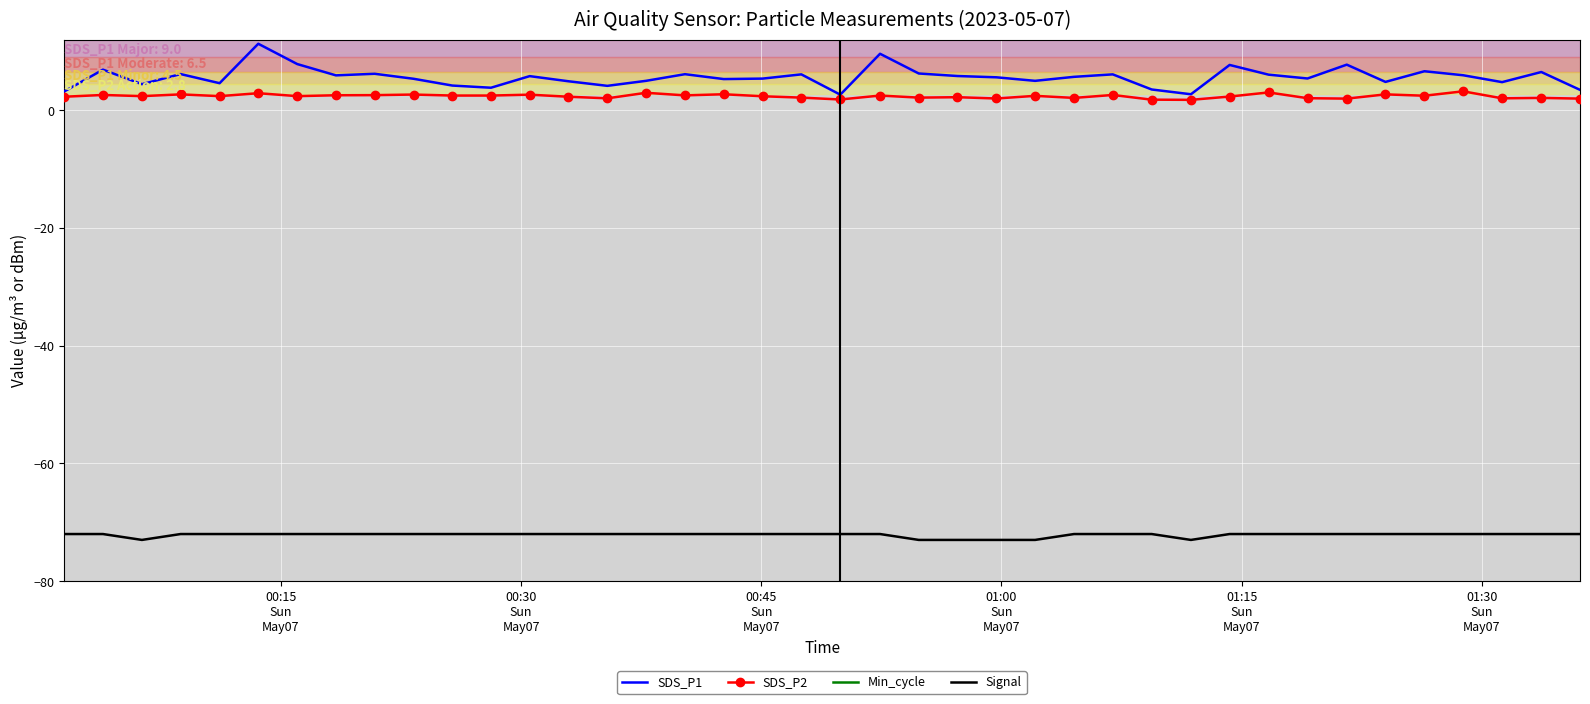

Which series has the largest range (max minus min)?

SDS_P1